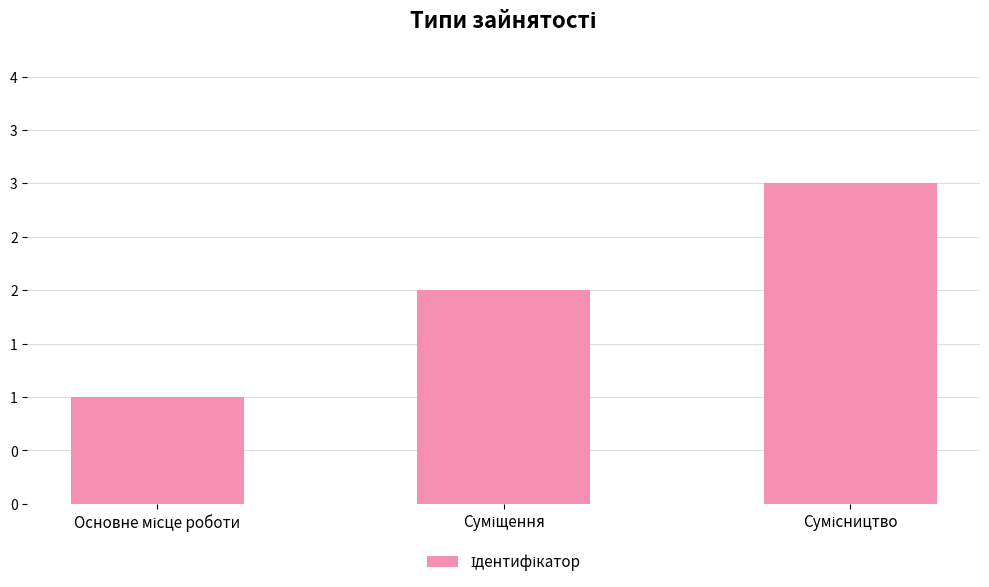

Does the chart contain any negative values?

No